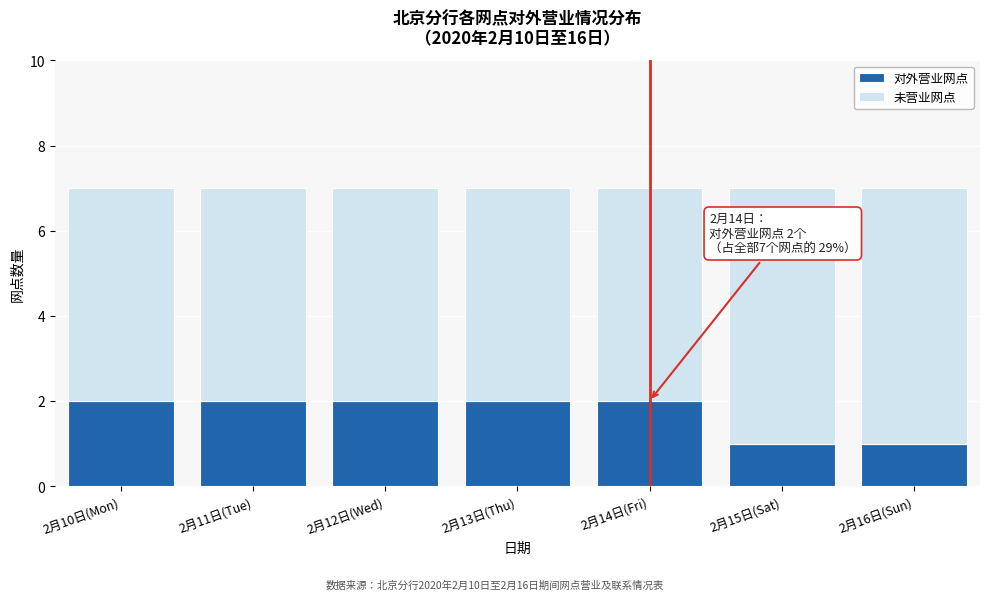

Reading right to left, what are the values for 对外营业网点?

1	1	2	2	2	2	2